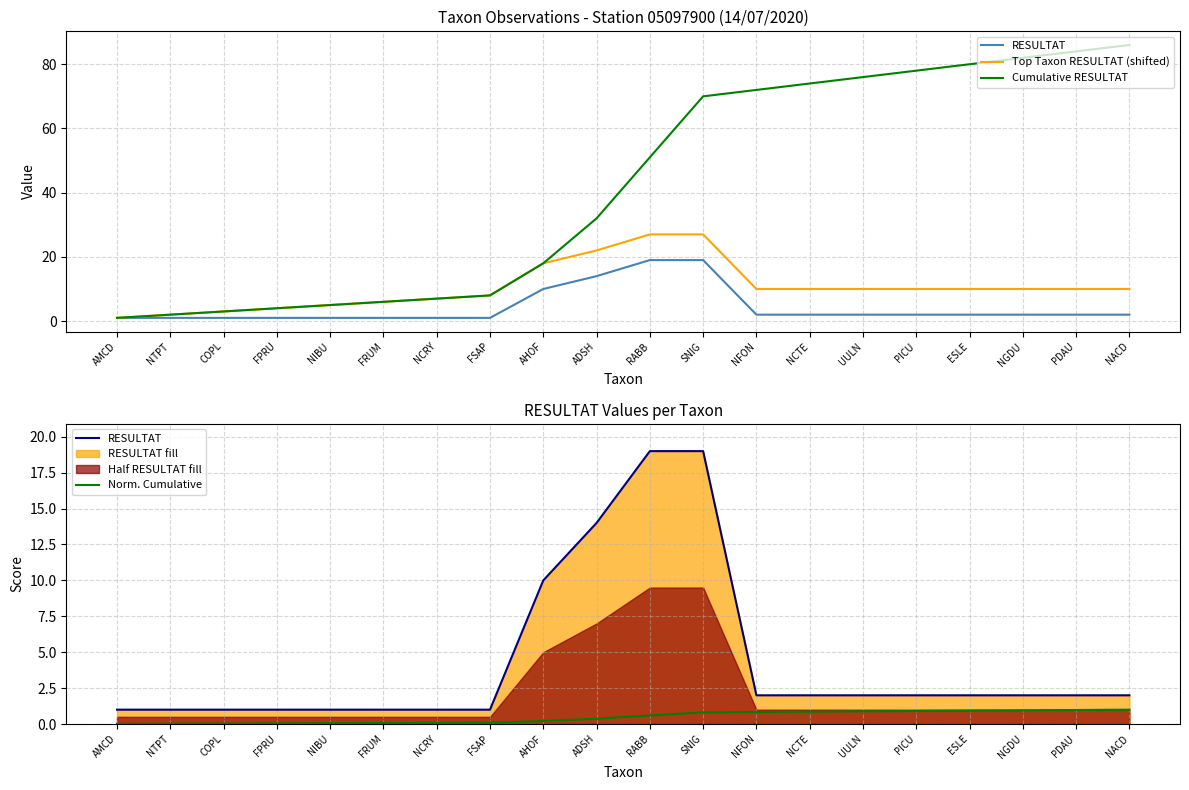

What is the maximum value shown in the chart?

86.0